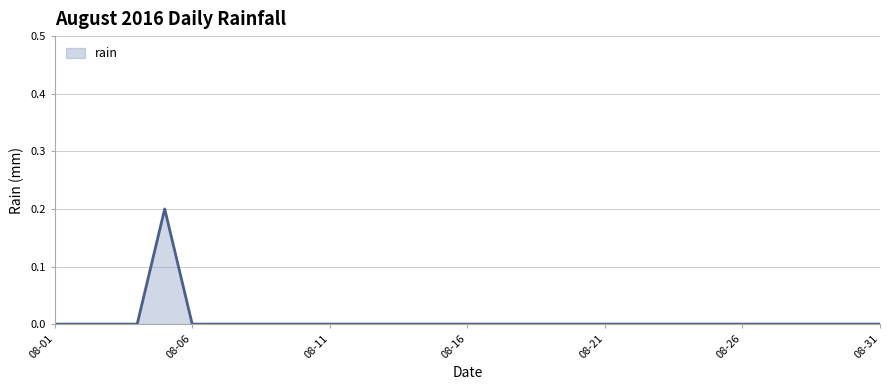

True or false: the data shows 0.0 at 08-16.

True